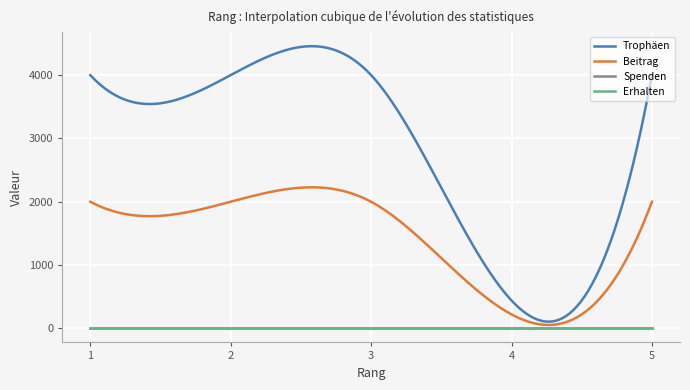

Does the chart display data point markers on the line(s)?

No